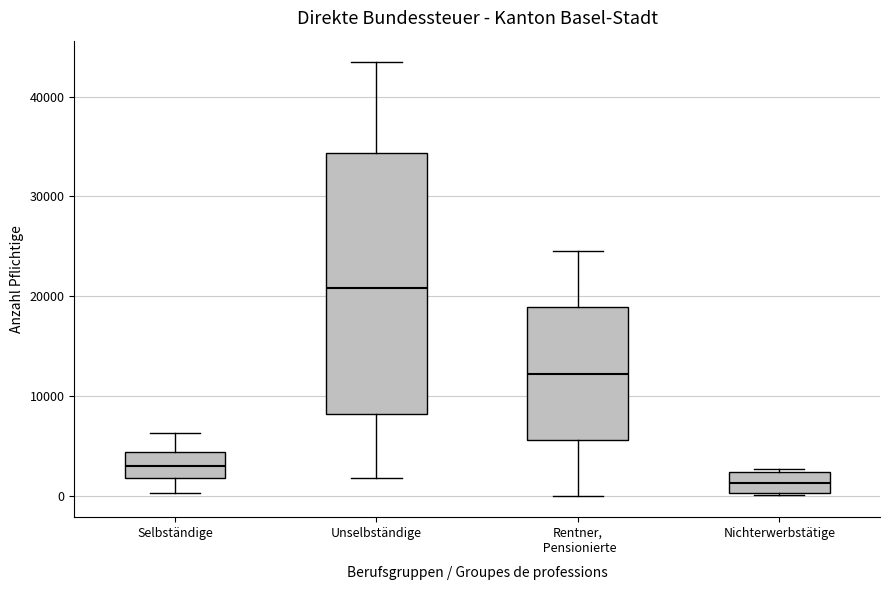

Which box's median line is the highest?

Unselbständige